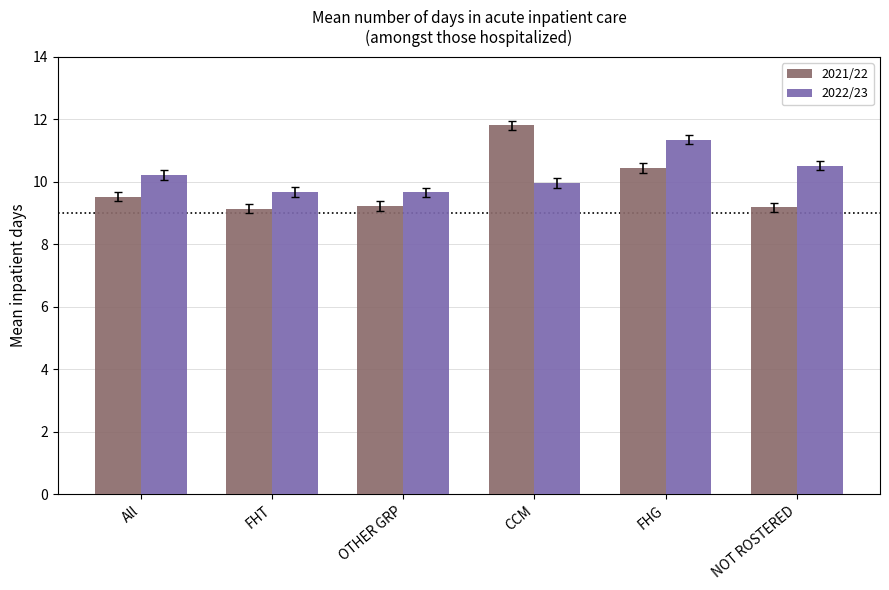

Does the chart contain any negative values?

No